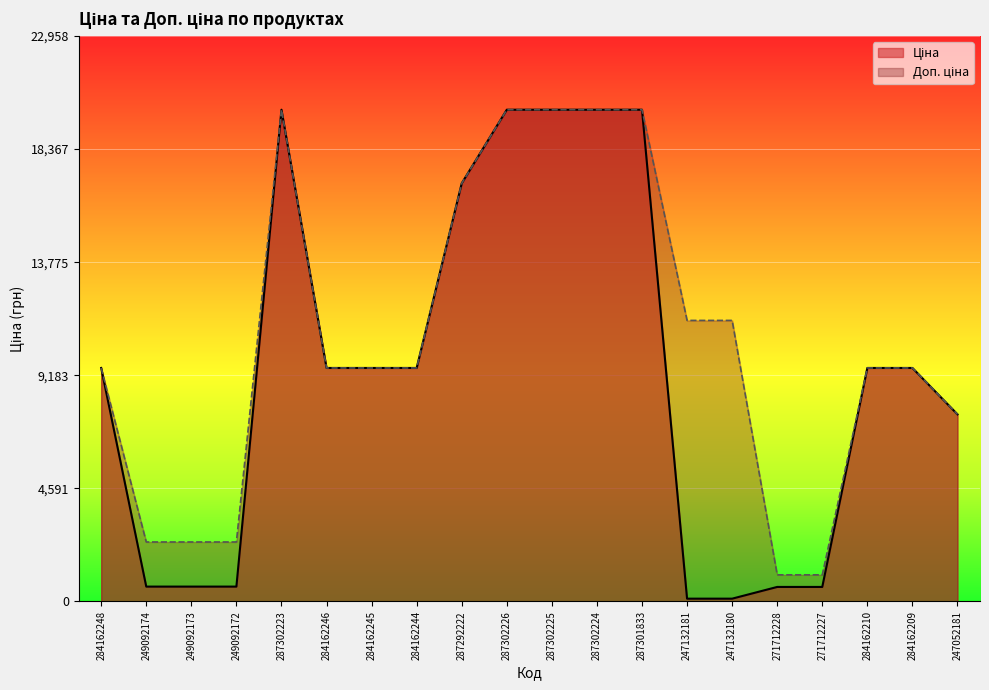

Rank the series by their average value, from highest to lowest.

Доп. ціна, Ціна